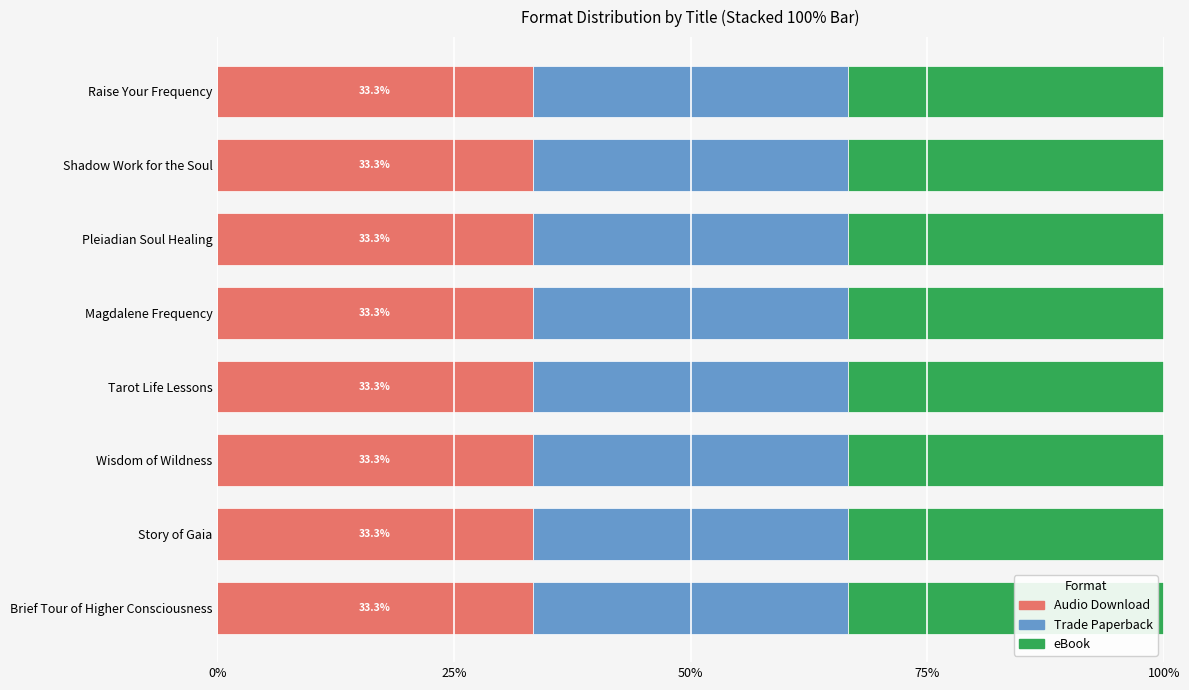

What position from the right is Story of Gaia?

2